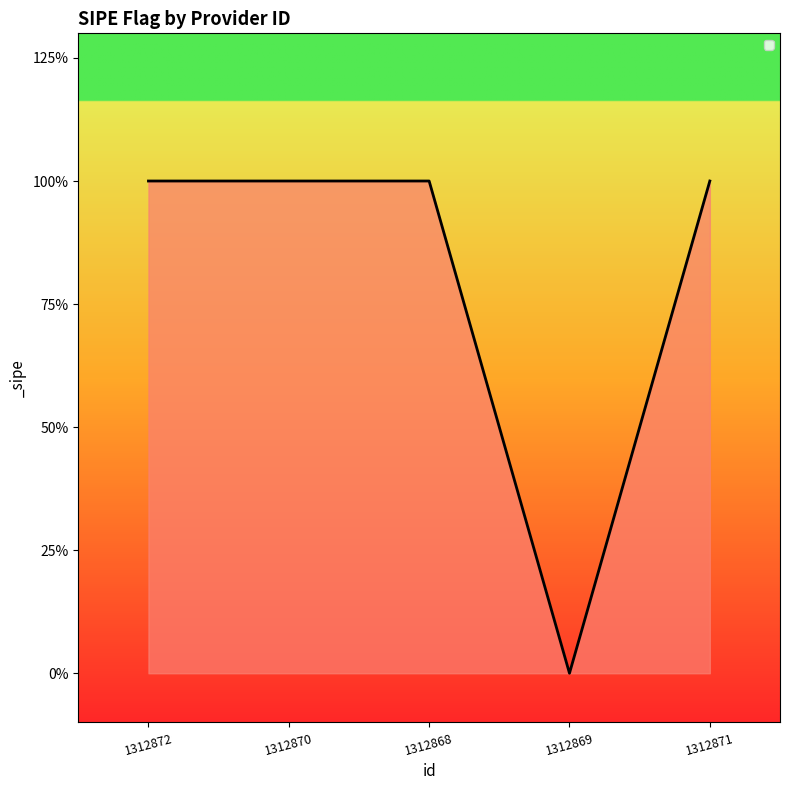

Is this an area chart (filled region under the line)?

Yes